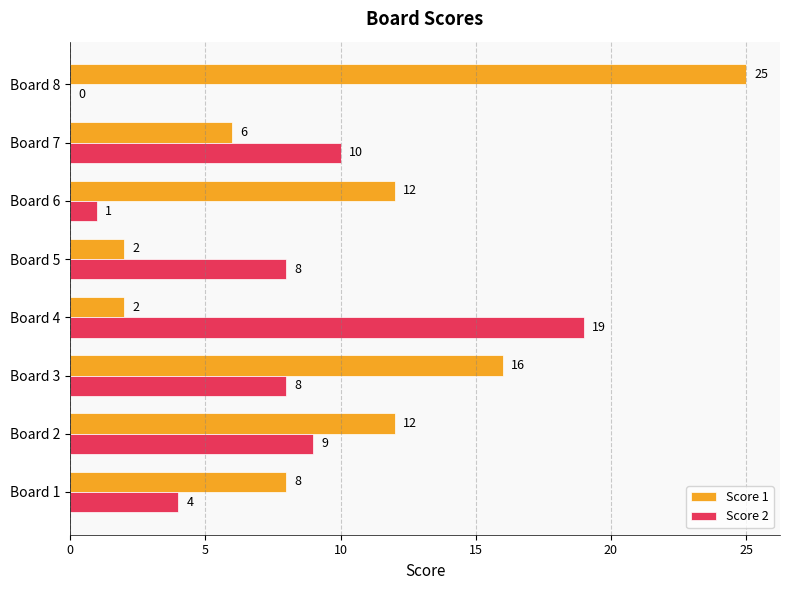

Read the Score 2 value at Board 1.

4